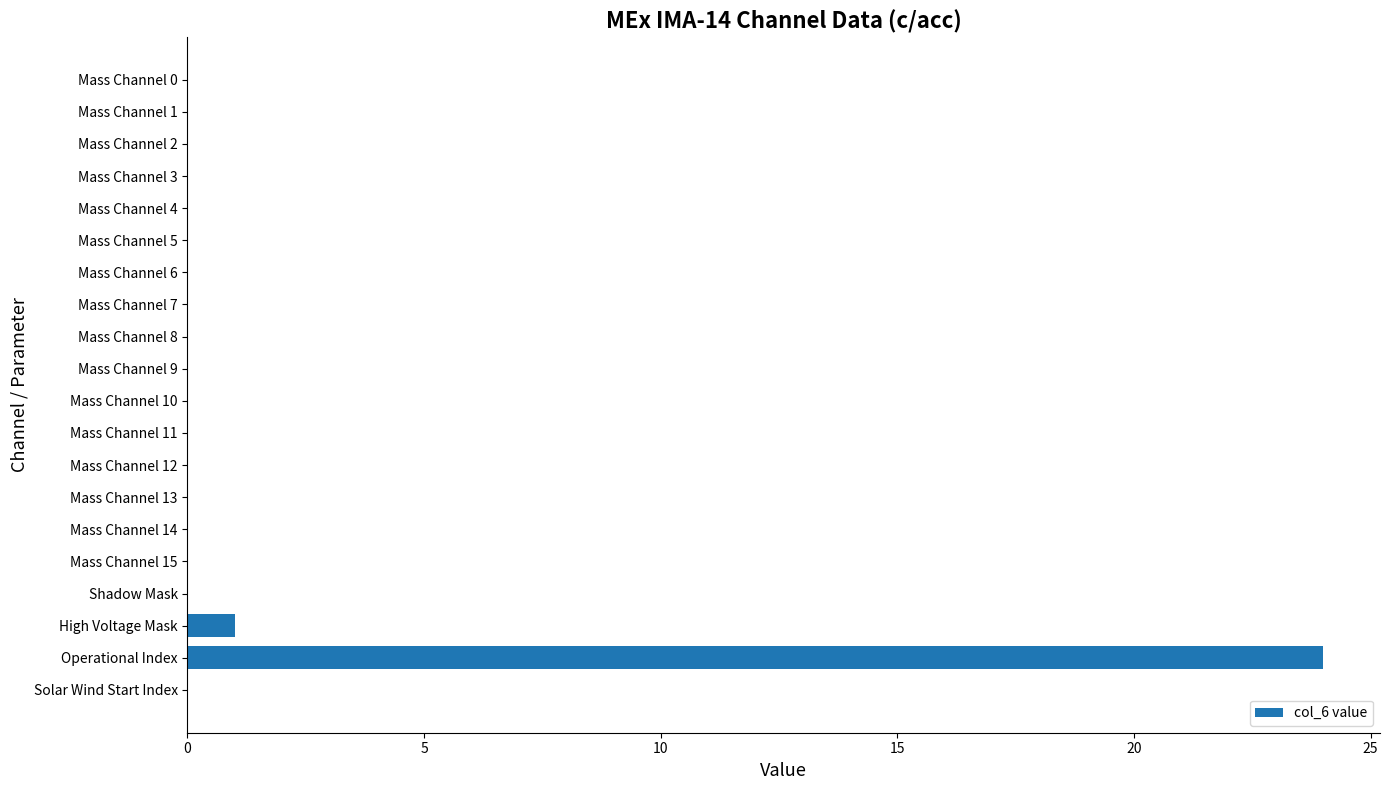

Which has a higher value, Operational Index or Mass Channel 1?

Operational Index